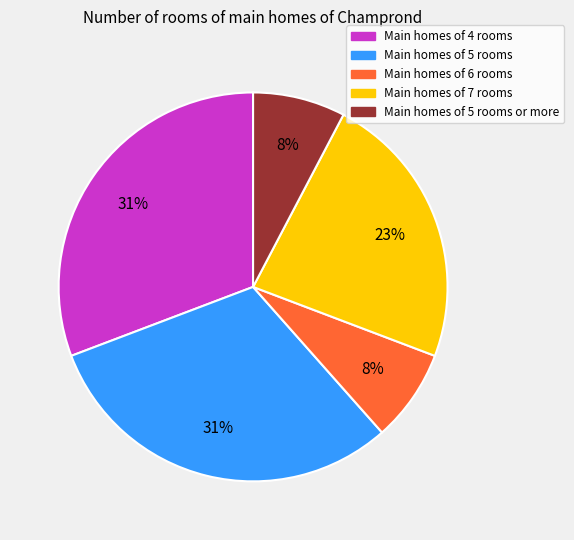

To the nearest percent, what is the difference between the largest and smallest slice percentages?

23%